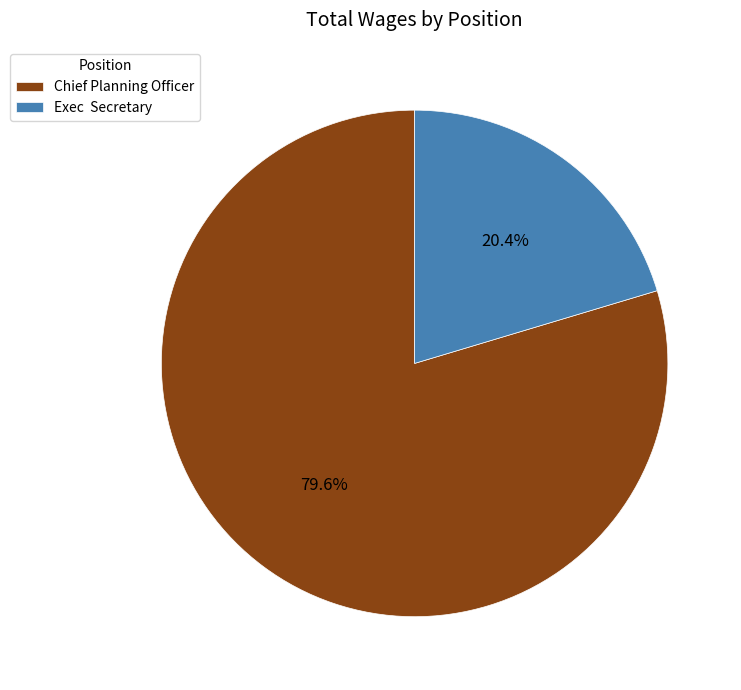

Is it true that Chief Planning Officer is 73% of the pie?

False